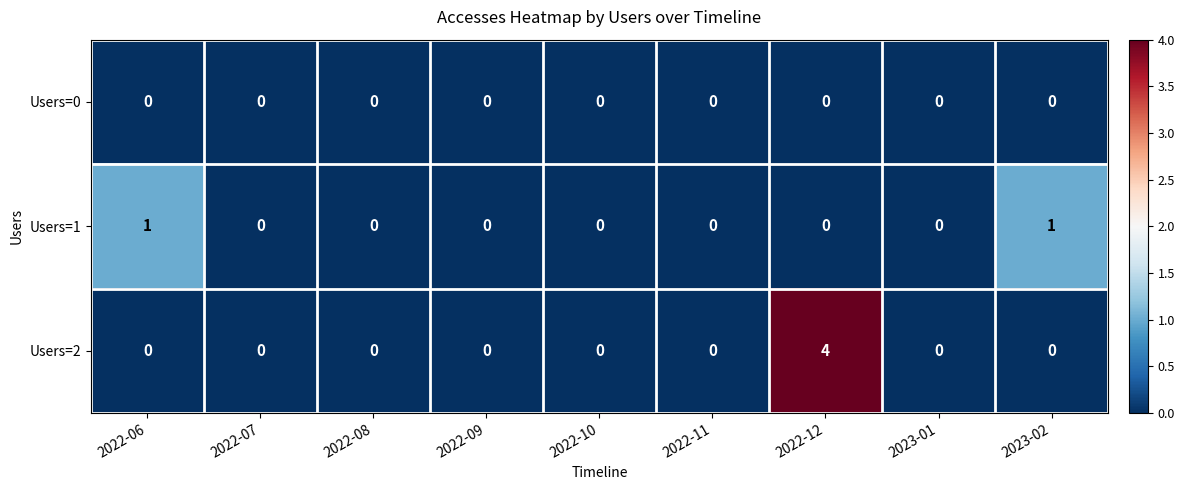

List the series in order of their peak value, lowest first.

Users=0, Users=1, Users=2